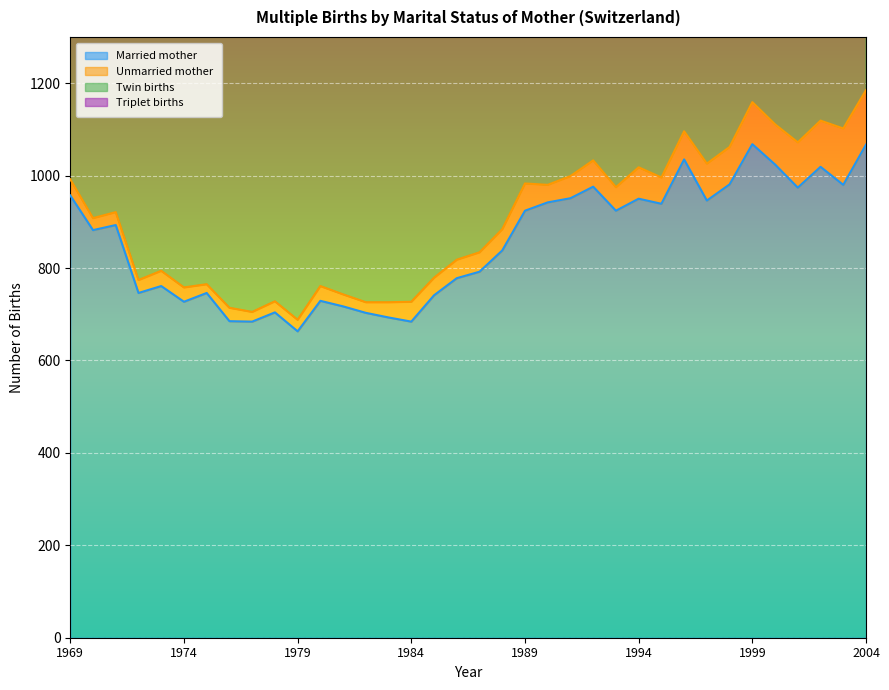

Read the Twin births value at 1969, to the nearest 50.

2000